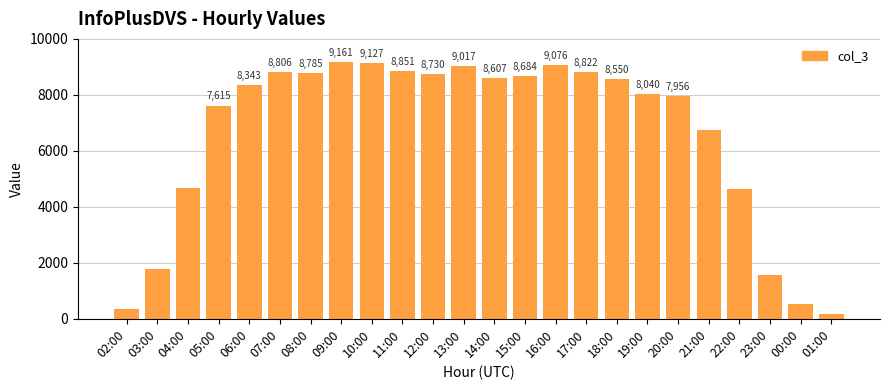

What value does the data have at 00:00, to the nearest 50?

550